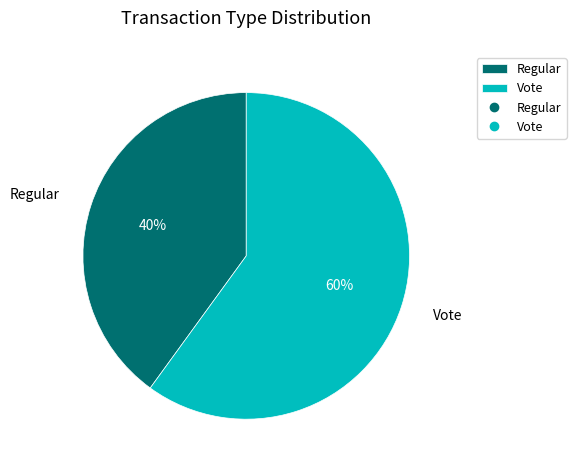

What is the smallest slice in the pie chart?

Regular